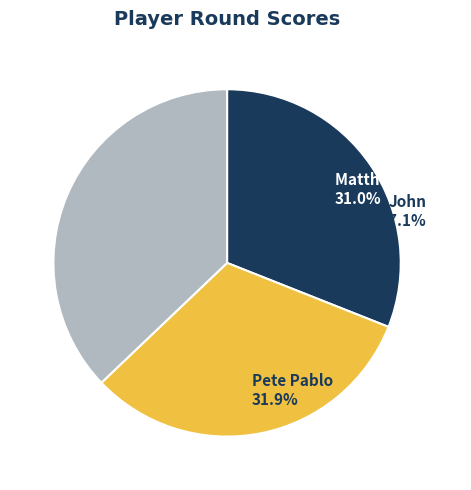

To the nearest percent, what is the difference between the Matthew garbett and John slice percentages?

6%